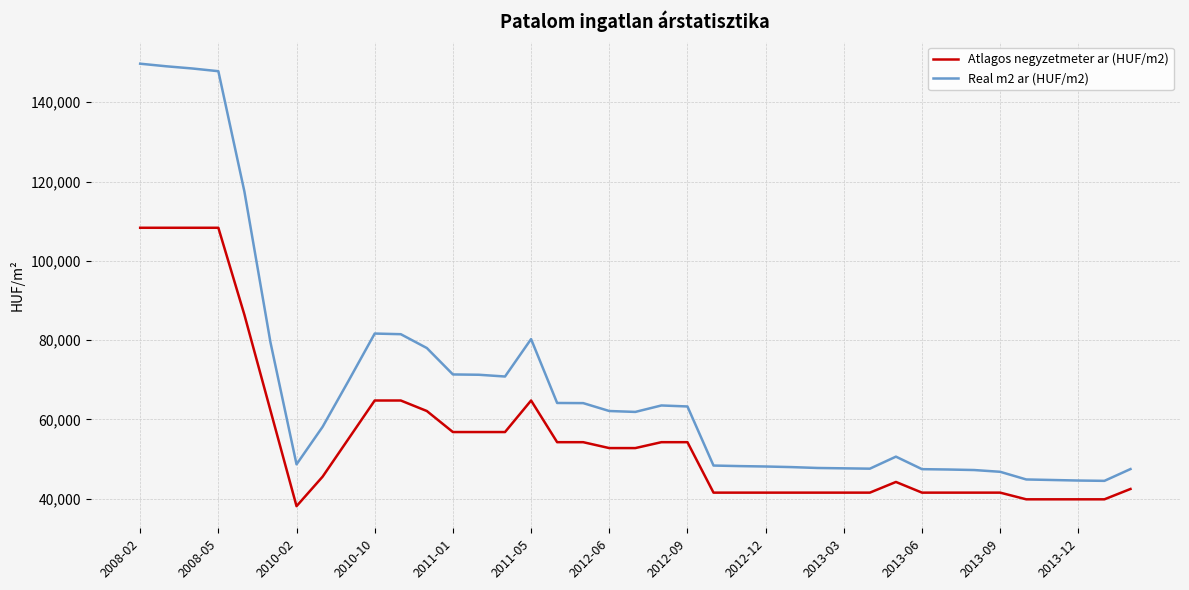

True or false: Atlagos negyzetmeter ar (HUF/m2) and Real m2 ar (HUF/m2) cross at least once.

False